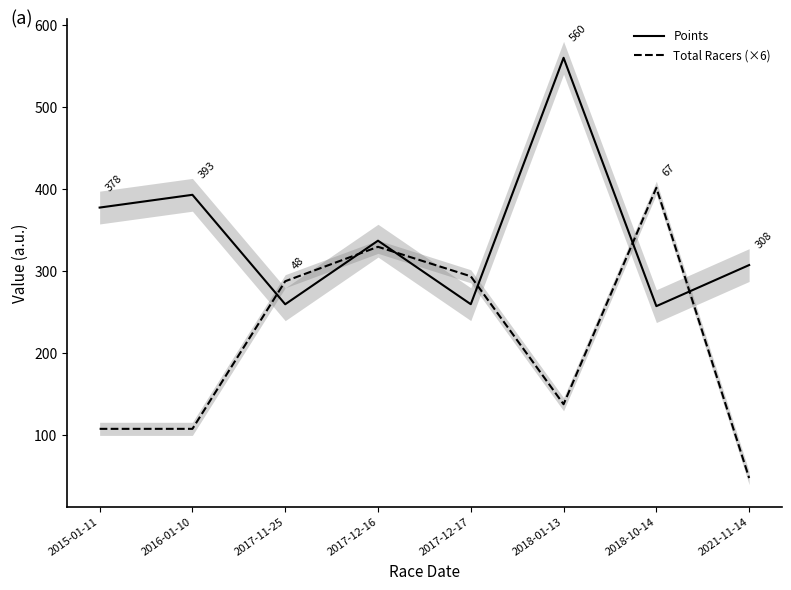

At which label does Points first exceed 337?

2015-01-11